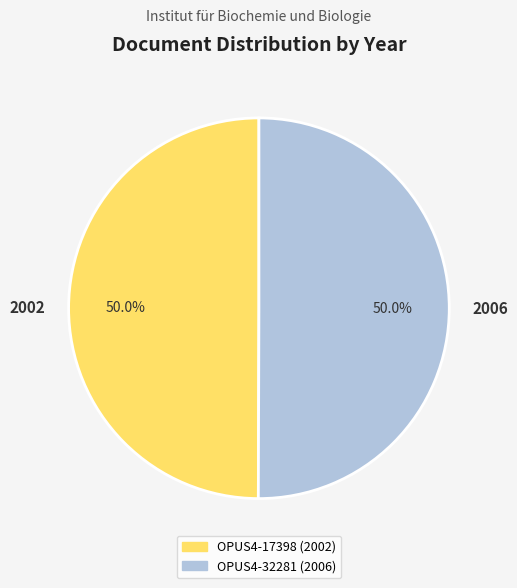

Count the number of slices in the pie.

2